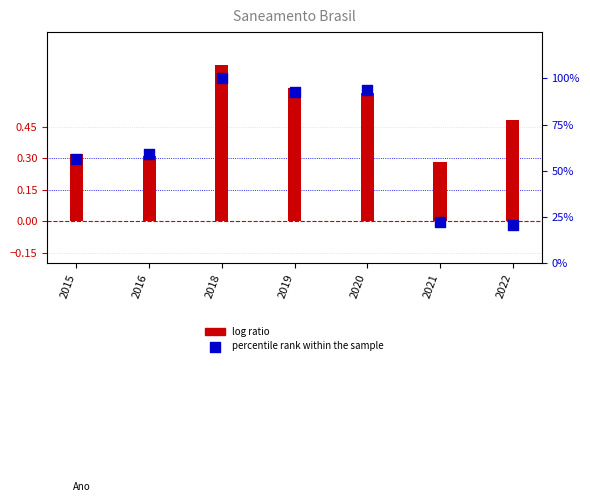

What is the total value across all series at 2018?

100.7